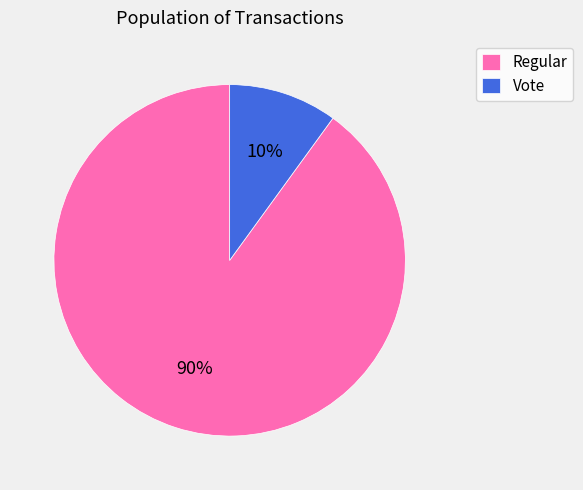

Approximately how many times larger is the value at Regular compared to Vote?

9.0